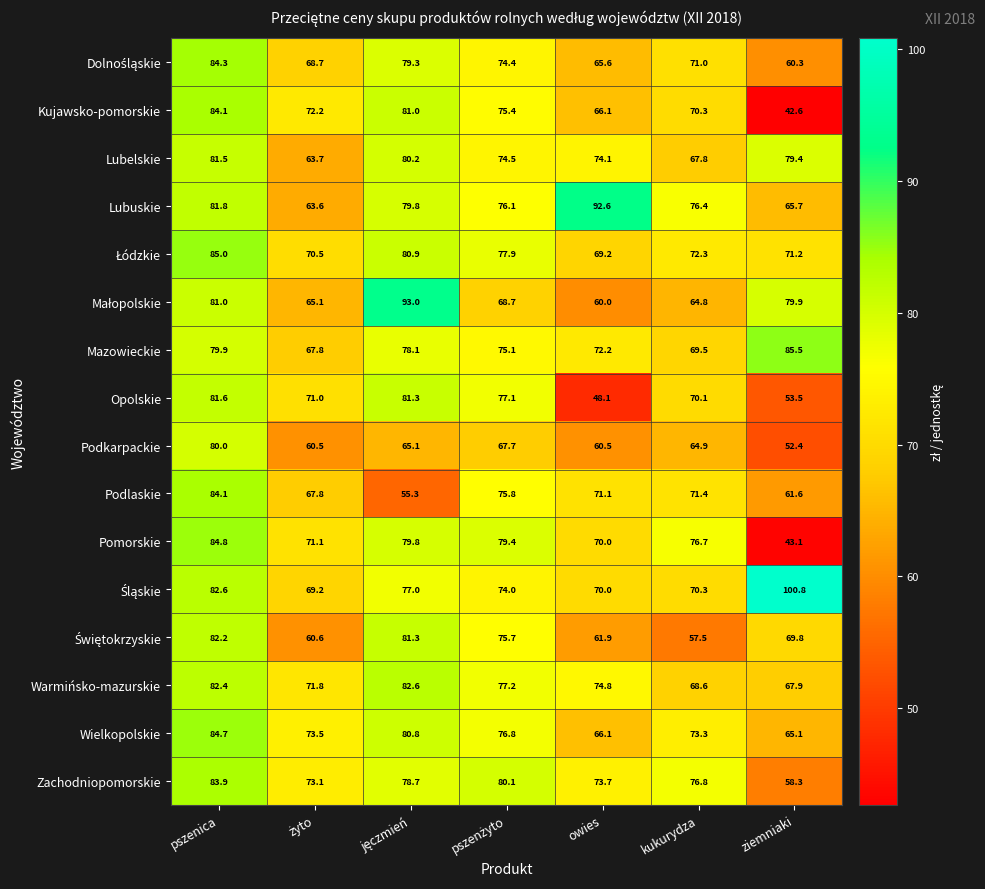

At which category is the sum across all series the highest?

pszenica